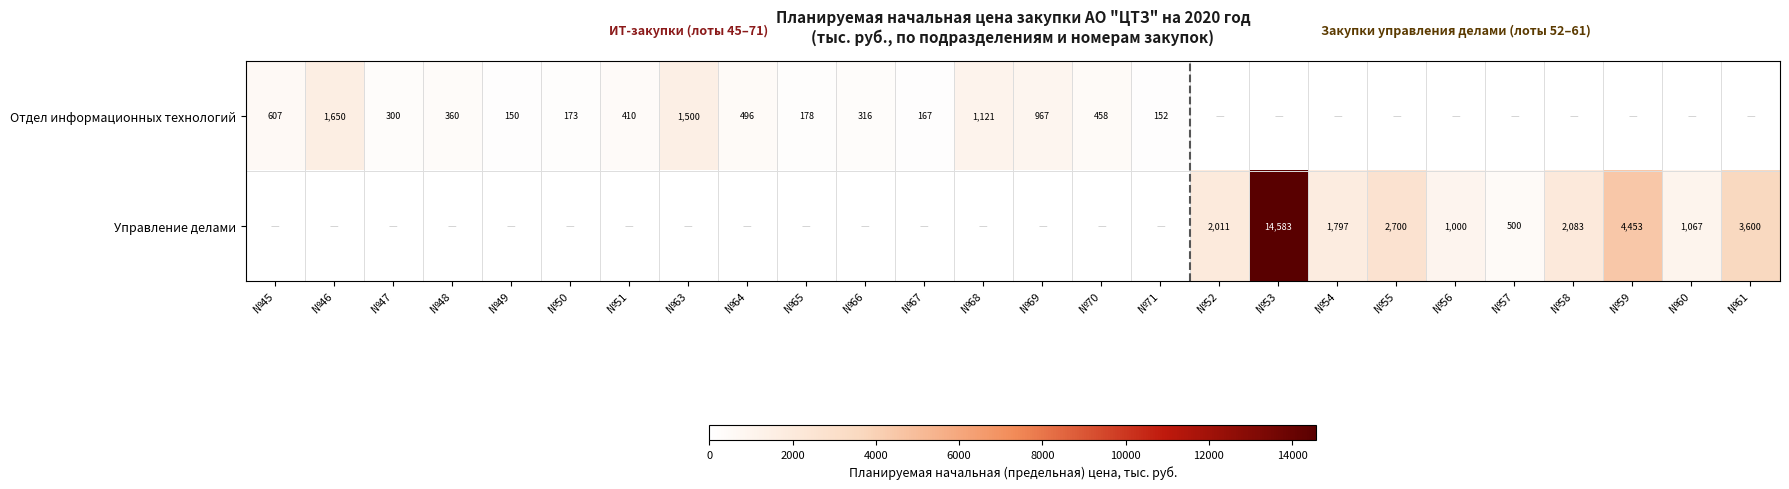

The value of Отдел информационных технологий at №67 is 52.6. True or false?

False